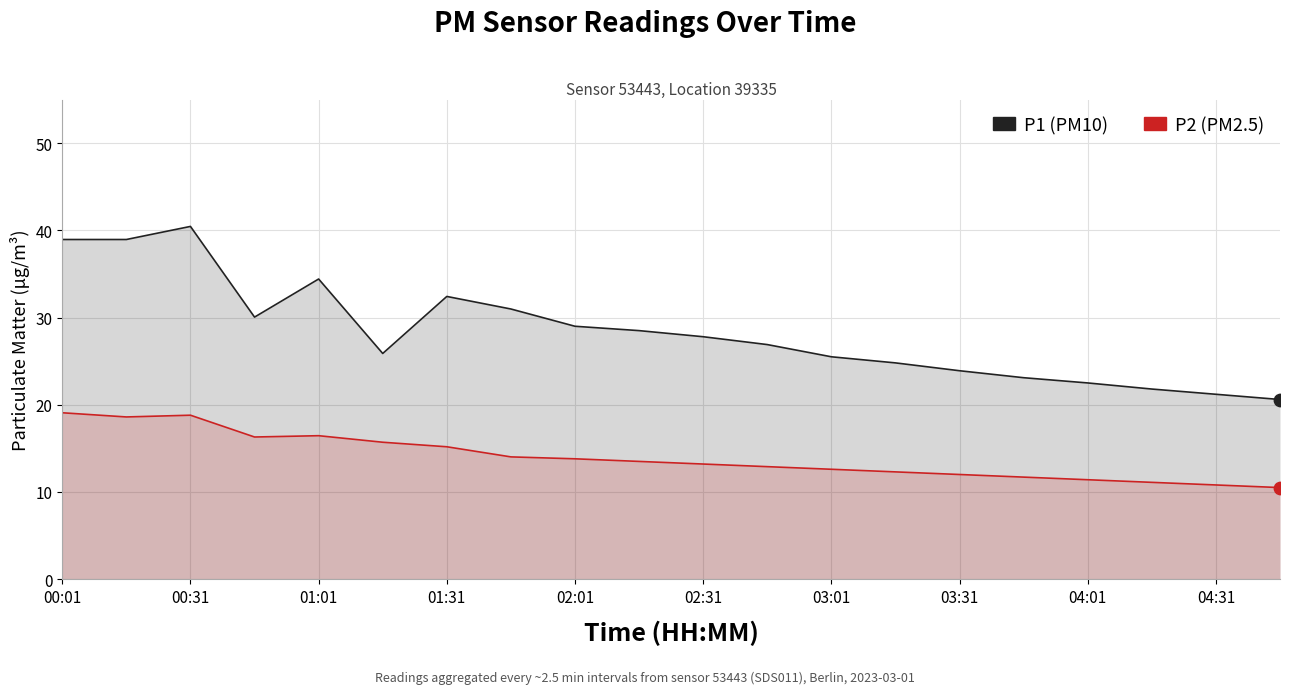

Which series has the largest total across all categories?

P1 (PM10)